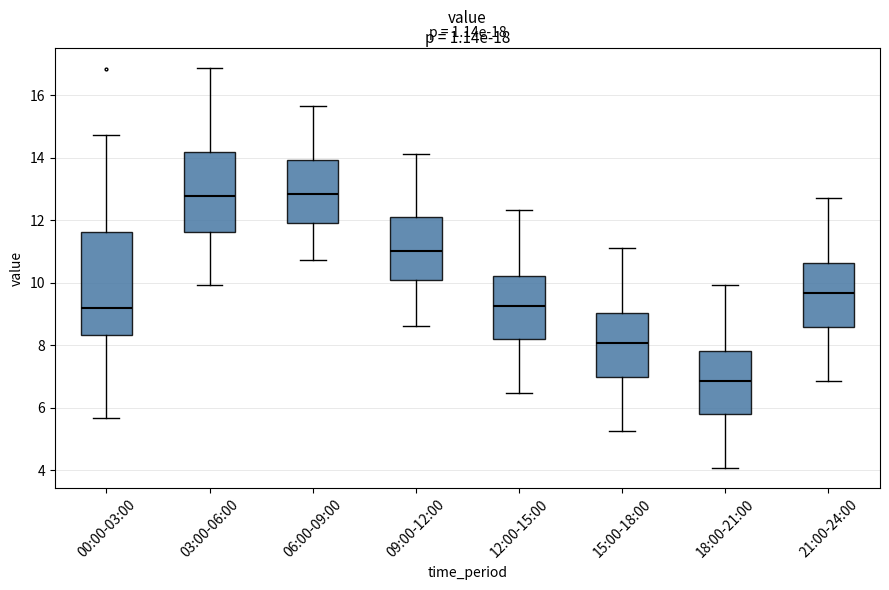

Comparing the boxes themselves (not the whiskers), which one is the tallest?

00:00-03:00